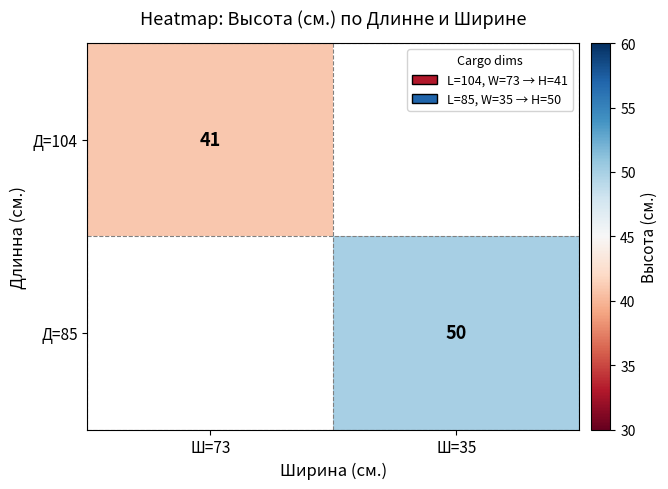

The Д=104 series shows 58 at Ш=73. True or false?

False